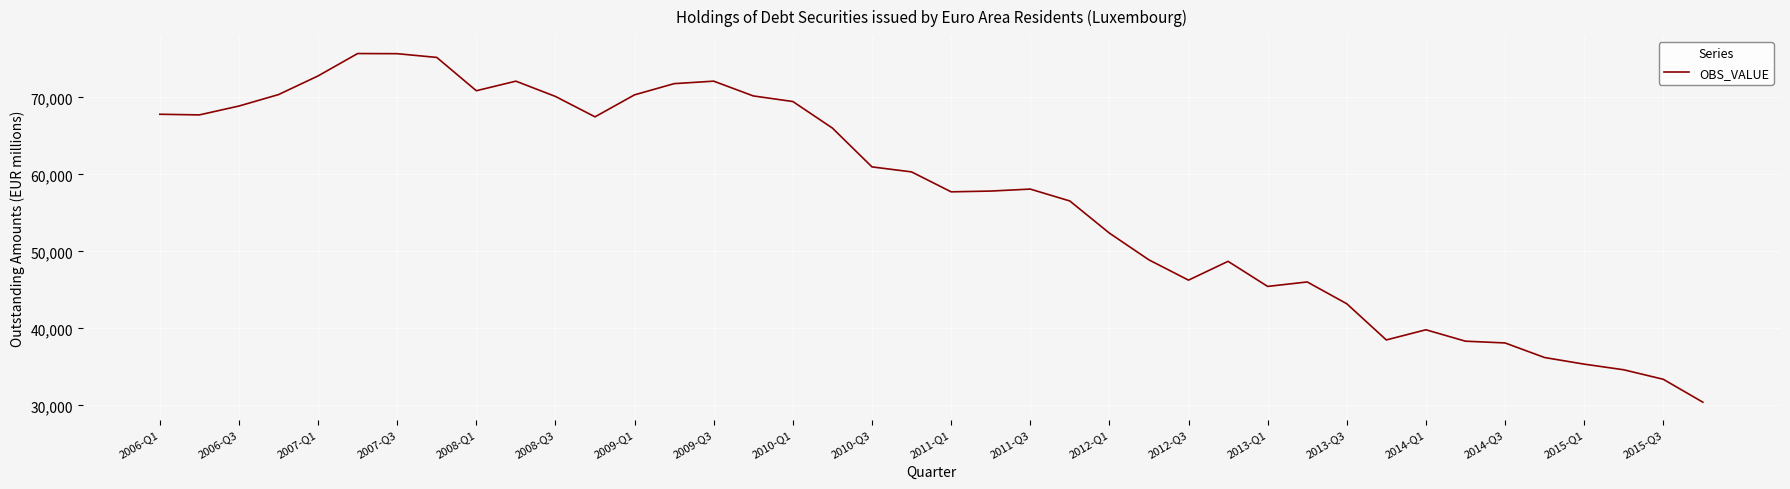

Does the chart have visible grid lines?

Yes